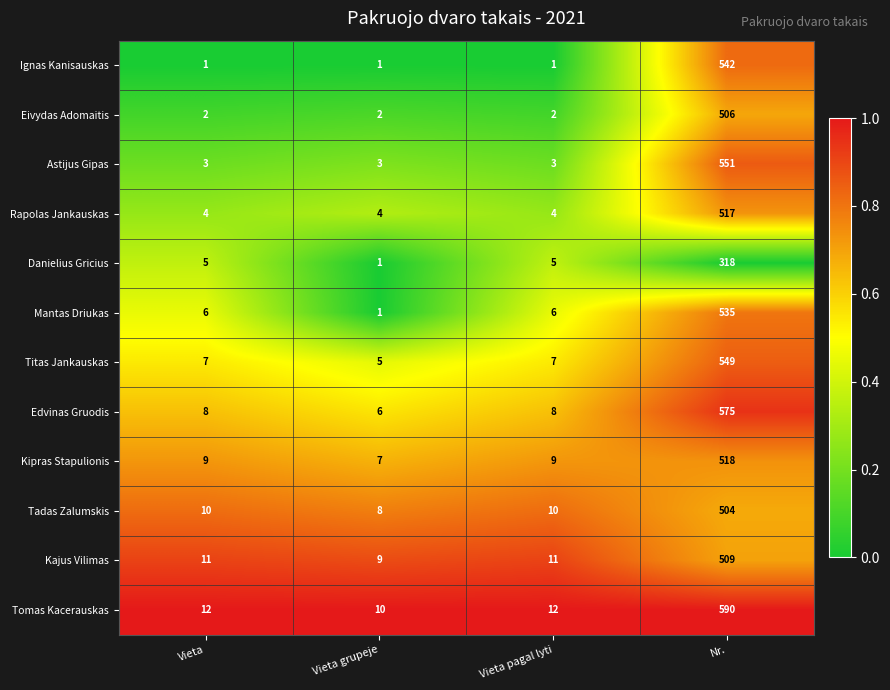

Count the Rapolas Jankauskas values in the range 4 to 517.

4